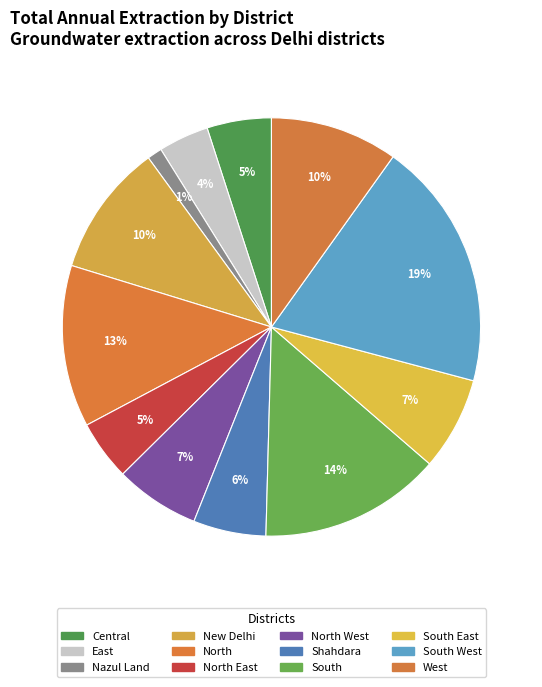

Count the number of slices in the pie.

12